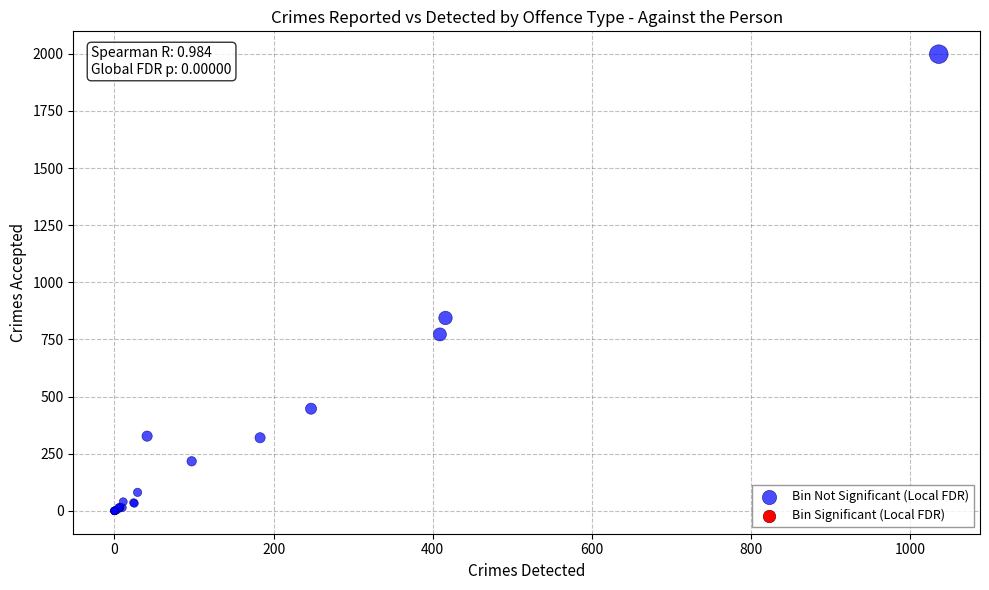

What Y value in the scatter plot is closest to 999?

844